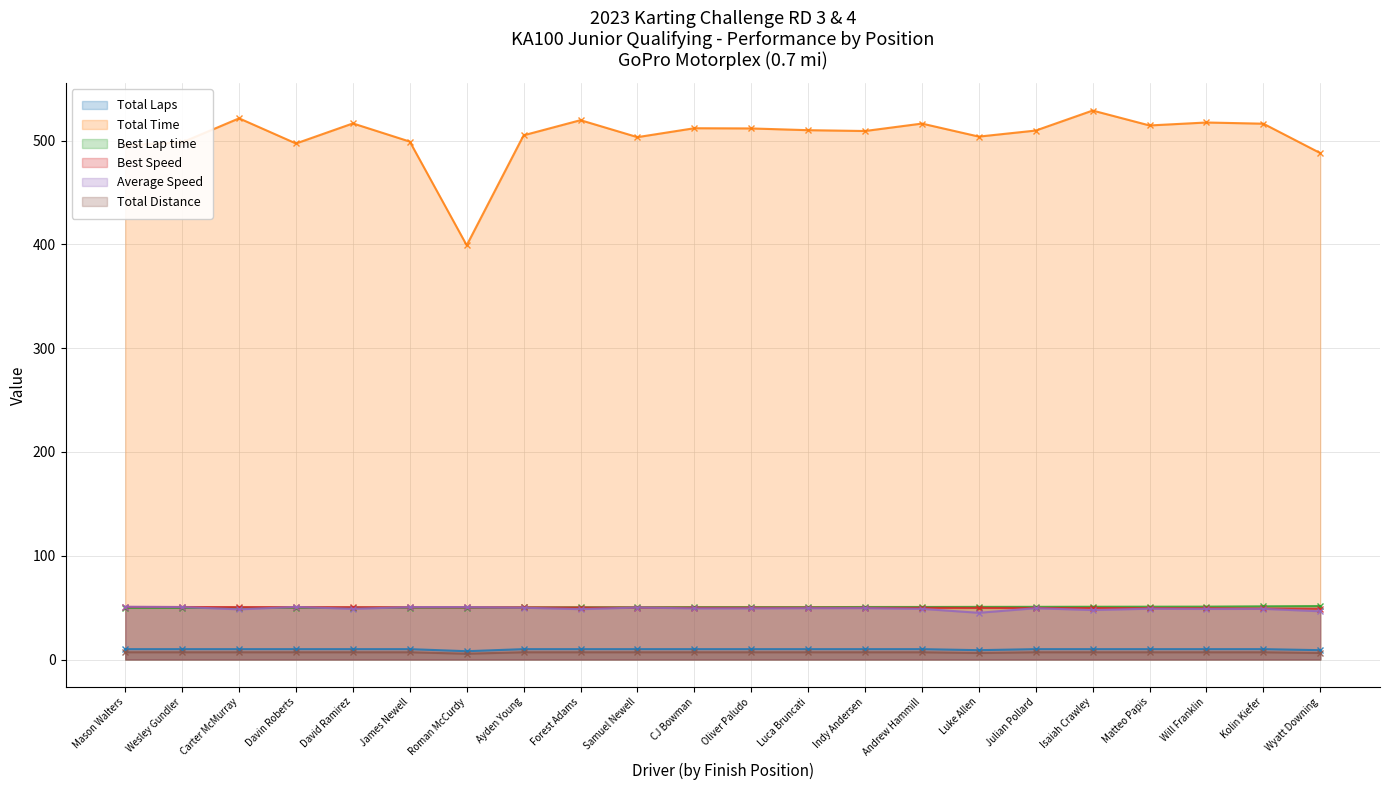

What is the difference between the maximum and minimum values in the Best Lap time series?

1.7